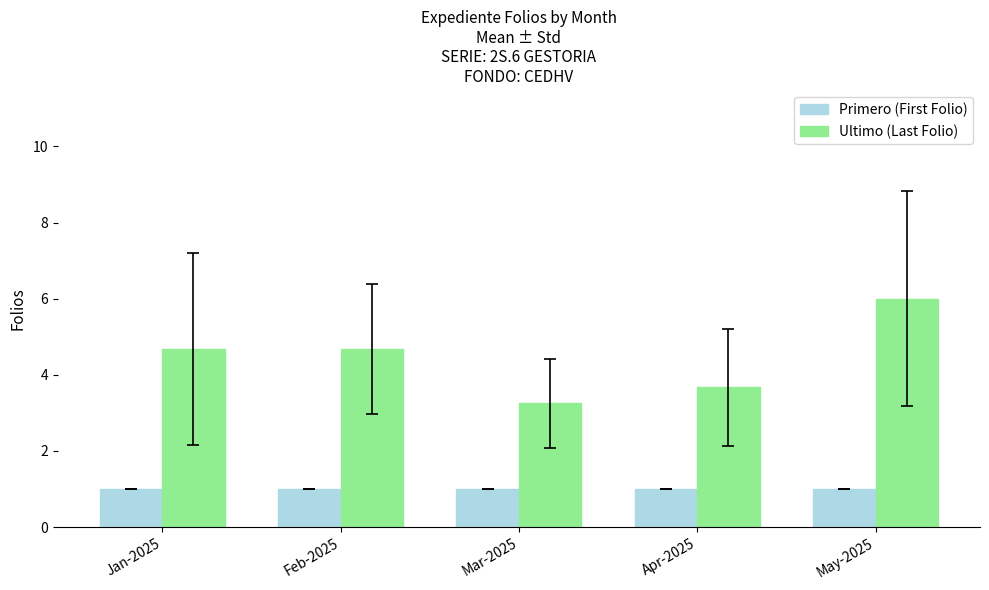

What is the spread (max minus min) of values at Apr-2025?

2.7